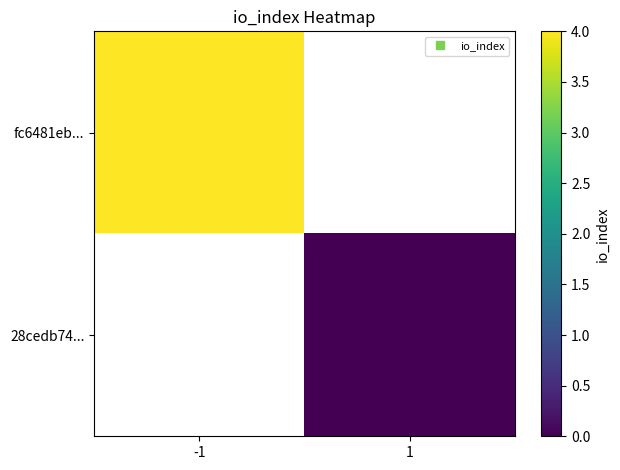

Rank the categories by fc6481eb... value from highest to lowest.

-1, 1